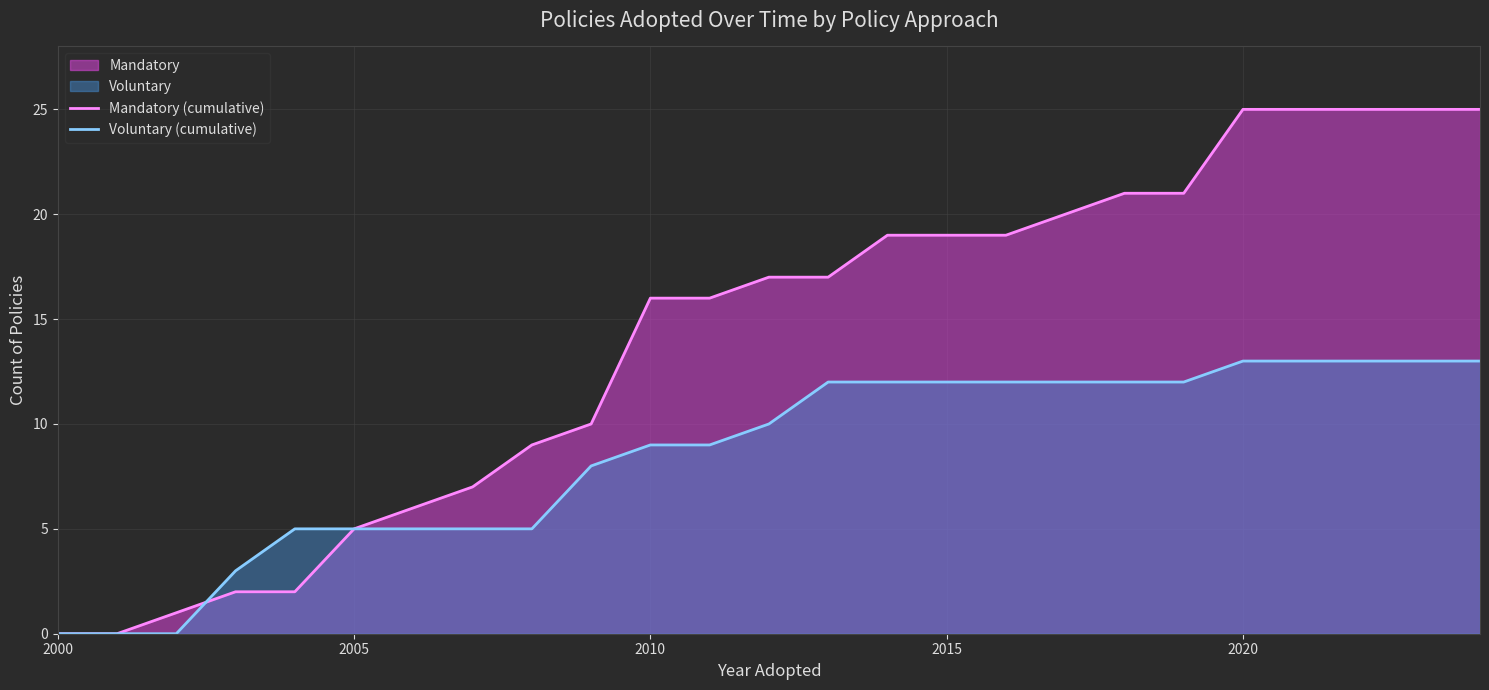

Which series has the largest total across all categories?

Mandatory (cumulative)